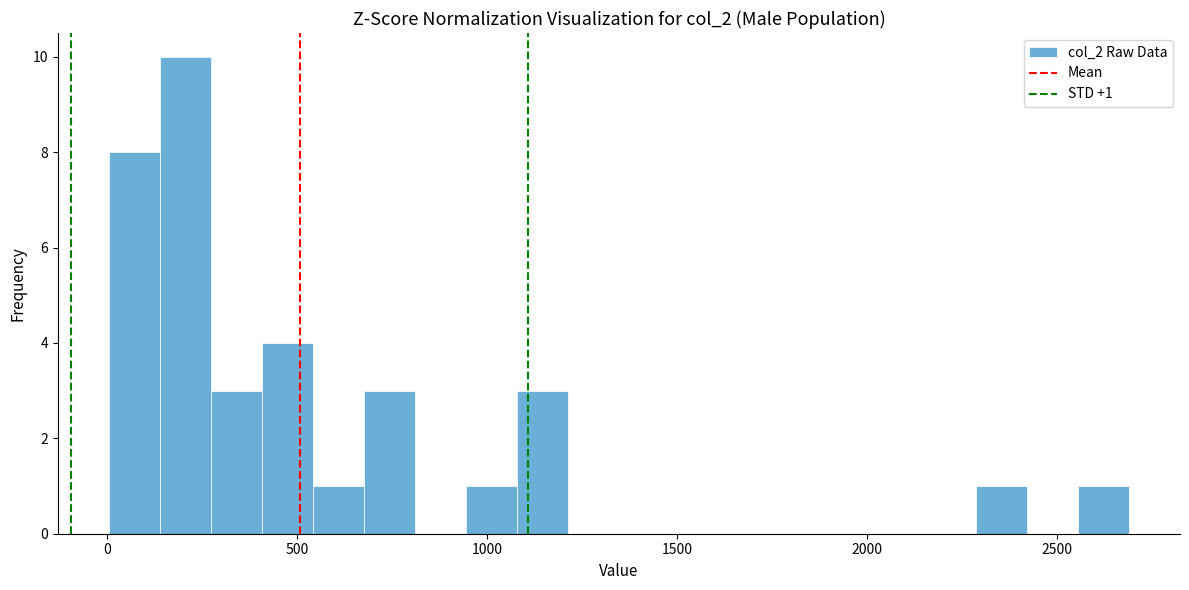

Around what value on the x-axis is the tallest bar? Give the approximate position of its centre, as read against the axis.

200